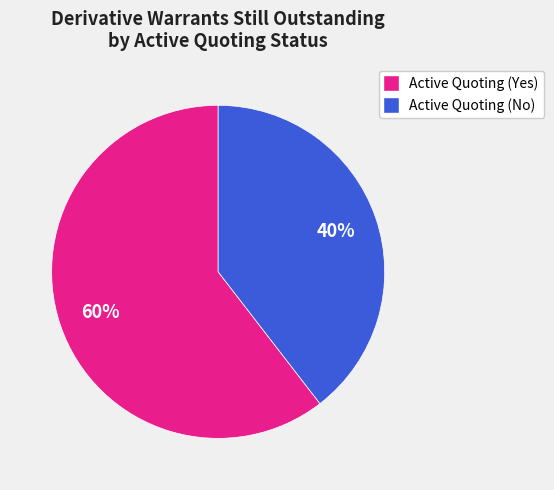

Is there a majority slice in this chart?

Yes